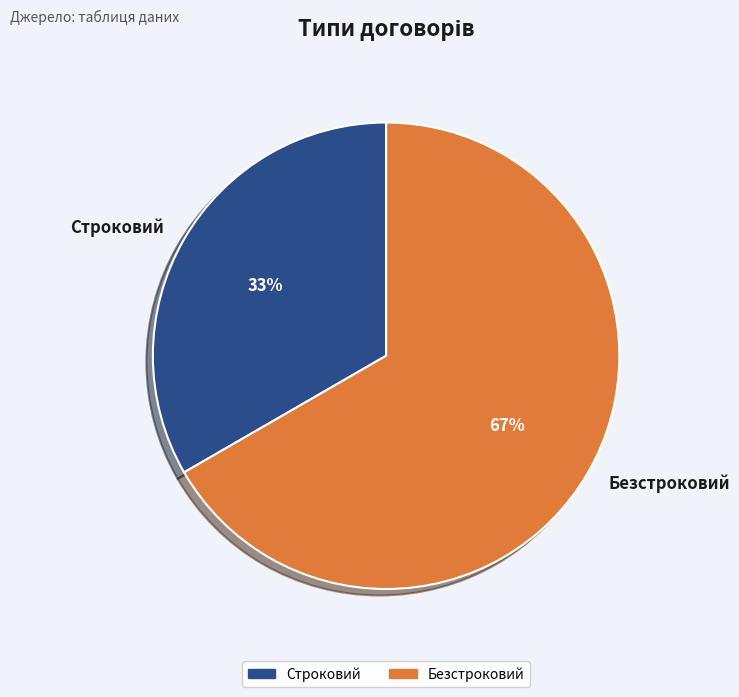

To the nearest percent, what portion does Безстроковий represent?

67%